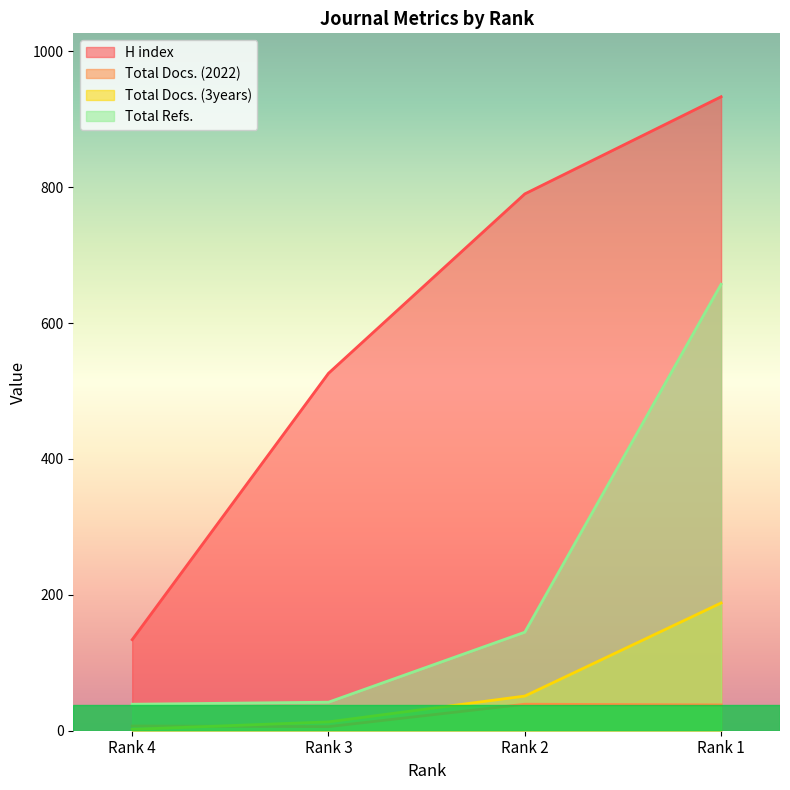

What is the average value of the Total Refs. series?

221